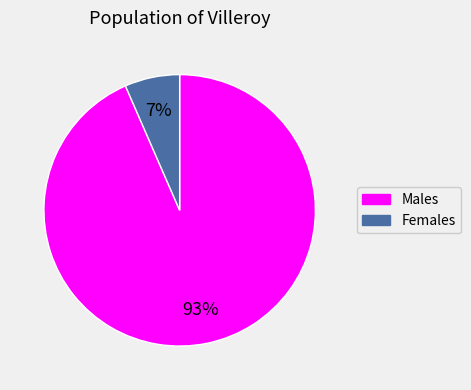

To the nearest percent, what is the average slice percentage?

50%